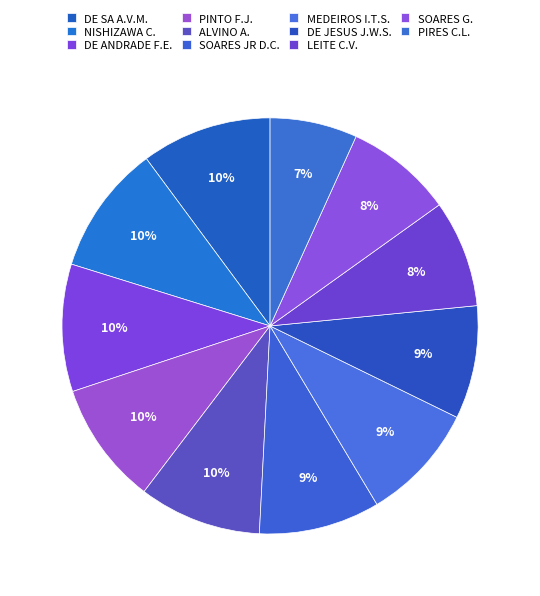

Is there a majority slice in this chart?

No